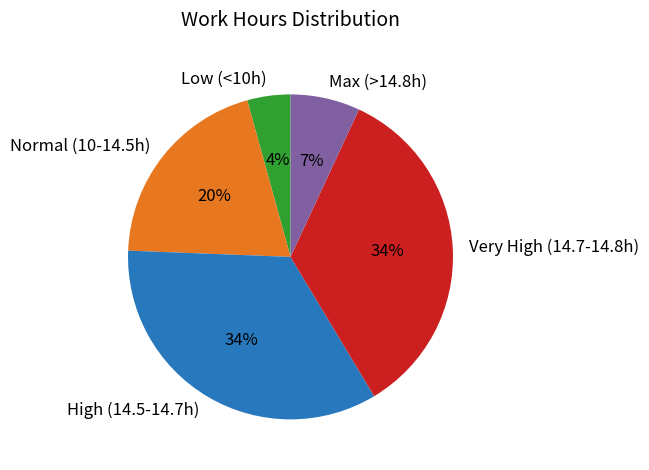

The Normal (10-14.5h) slice represents 20% of the pie. True or false?

True